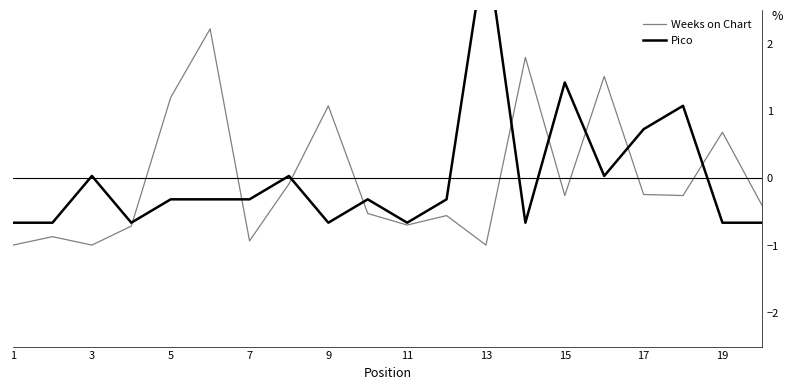

Is it true that Weeks on Chart equals -1.0 at 1?

True